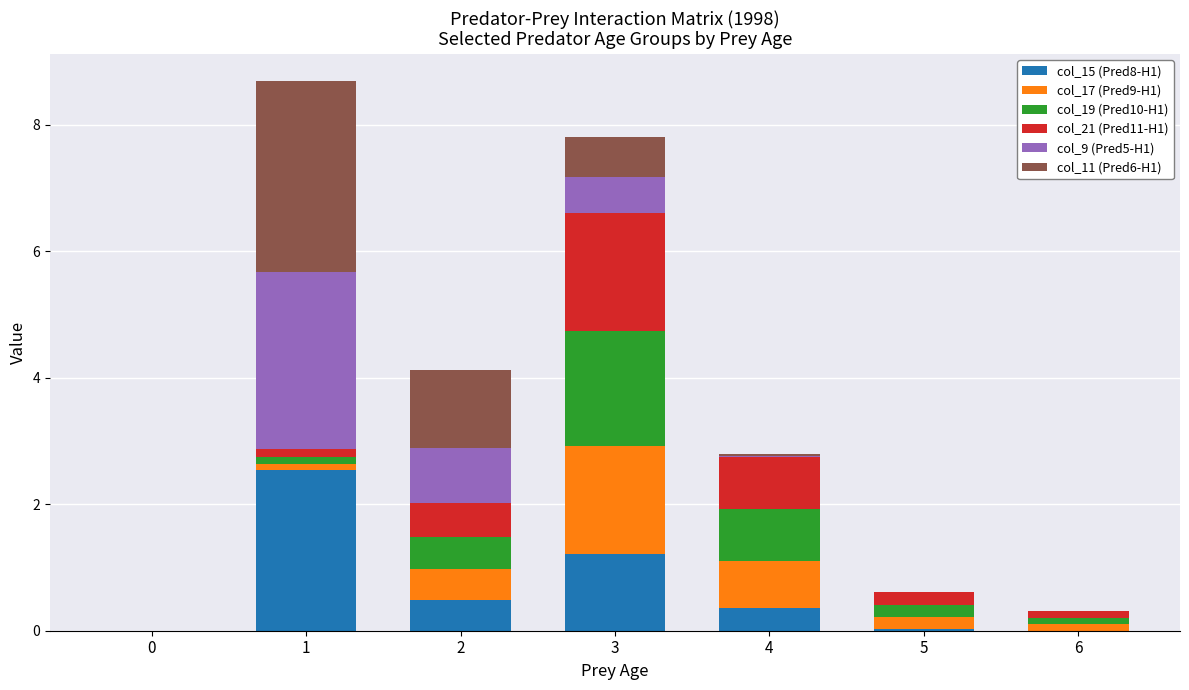

What is the total value across all series at 3?

7.8